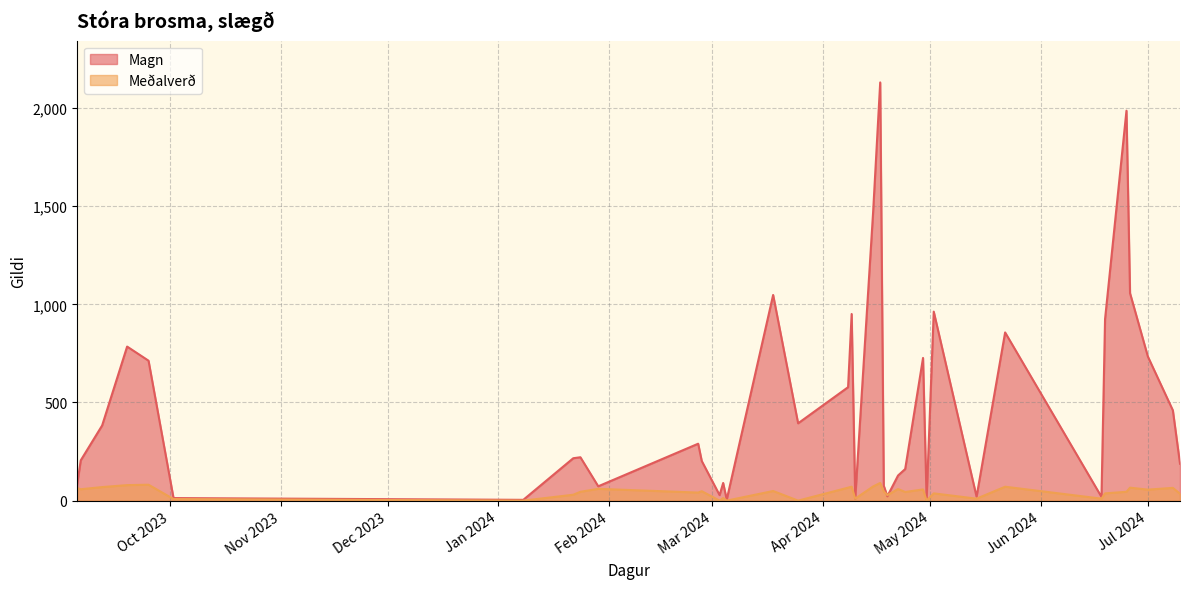

How many categories are shown in the chart?

38